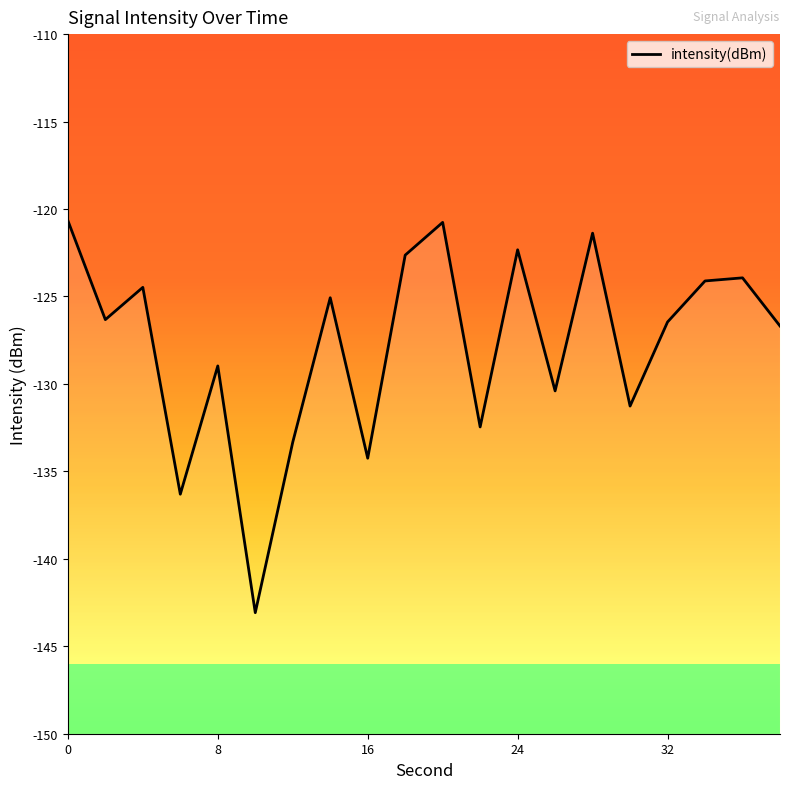

What is the sum of all values?

-2554.9